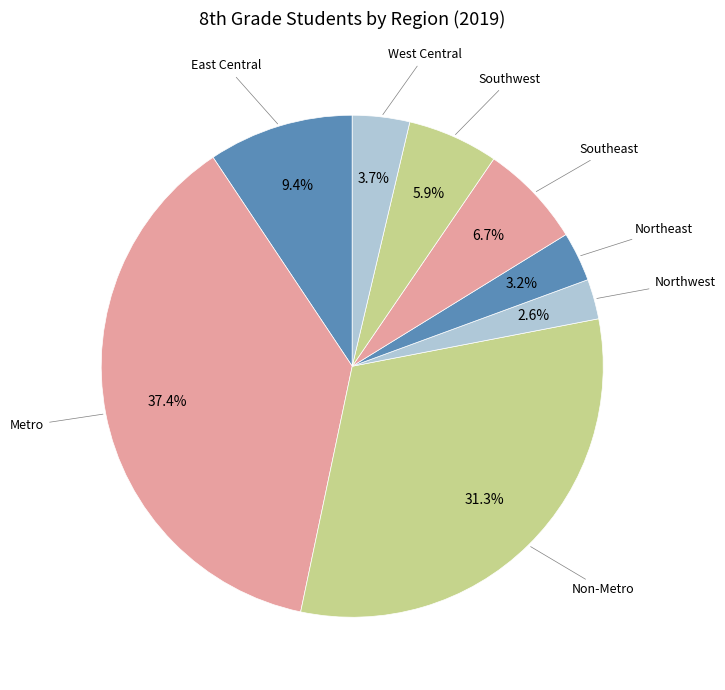

What percentage is the West Central slice, to the nearest percent?

4%